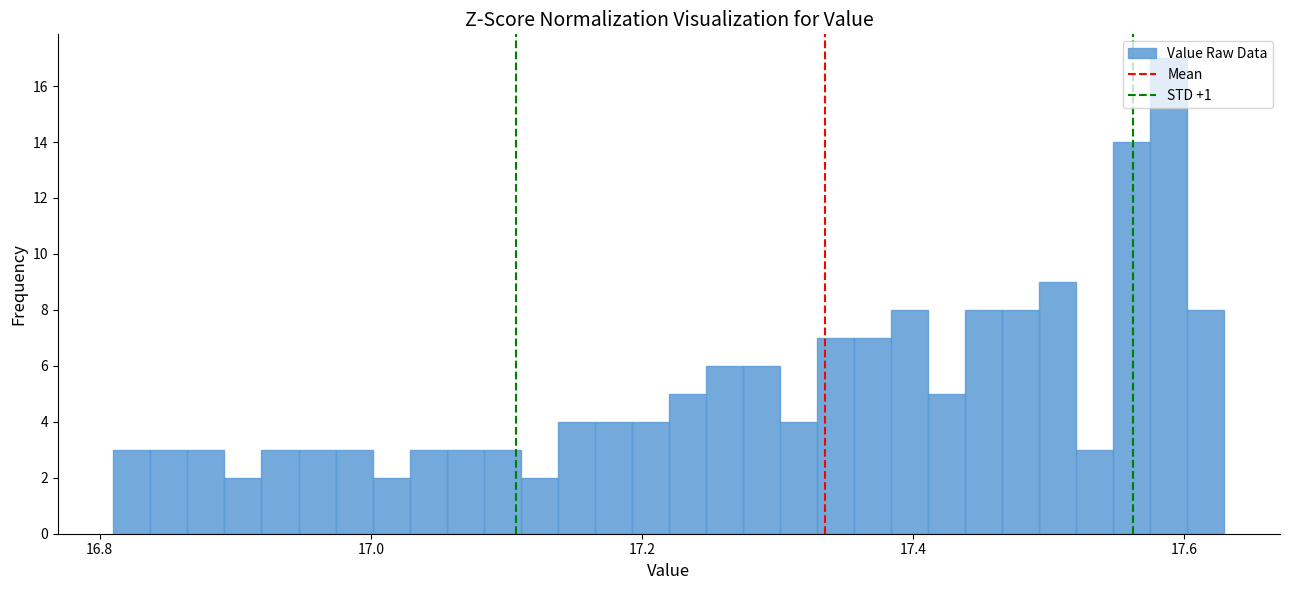

Read against the x-axis, roughly where is the centre of the tallest bar?

17.58